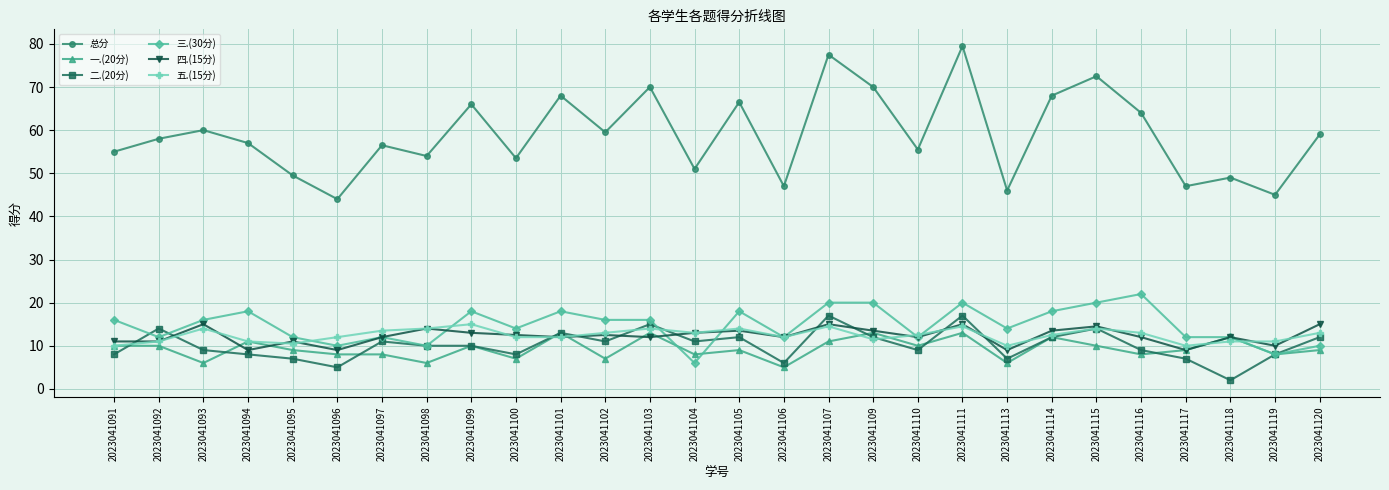

The value of 三.(30分) at 2023041111 is 28.6. True or false?

False